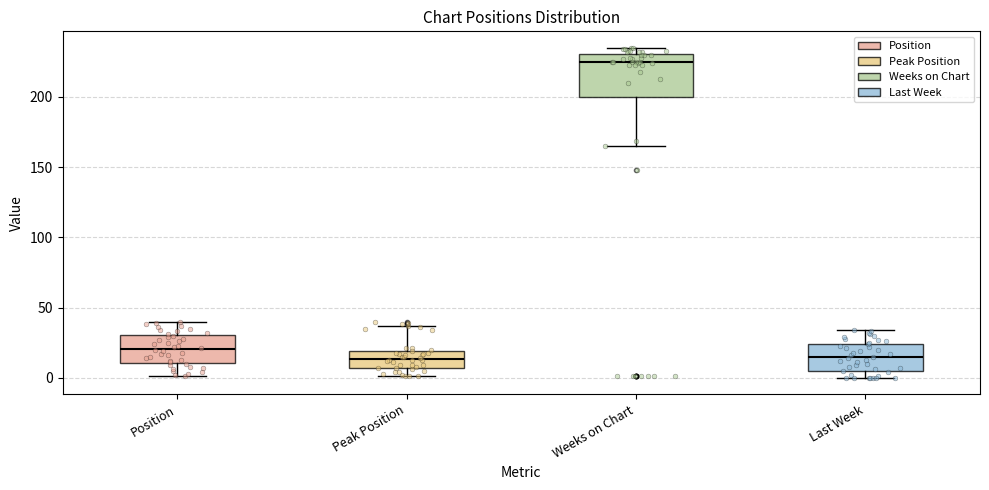

Reading left to right, read every box against the y-axis: the position of its median line, the range the box covers, and the ends of its whiskers. The values are not printed on the chart, so give them approximately, as read against the axis.

Position: median 20, box 10 to 30, whiskers 0 to 40
Peak Position: median 15, box 5 to 20, whiskers 0 to 35
Weeks on Chart: median 225, box 200 to 230, whiskers 165 to 235
Last Week: median 15, box 5 to 25, whiskers 0 to 35